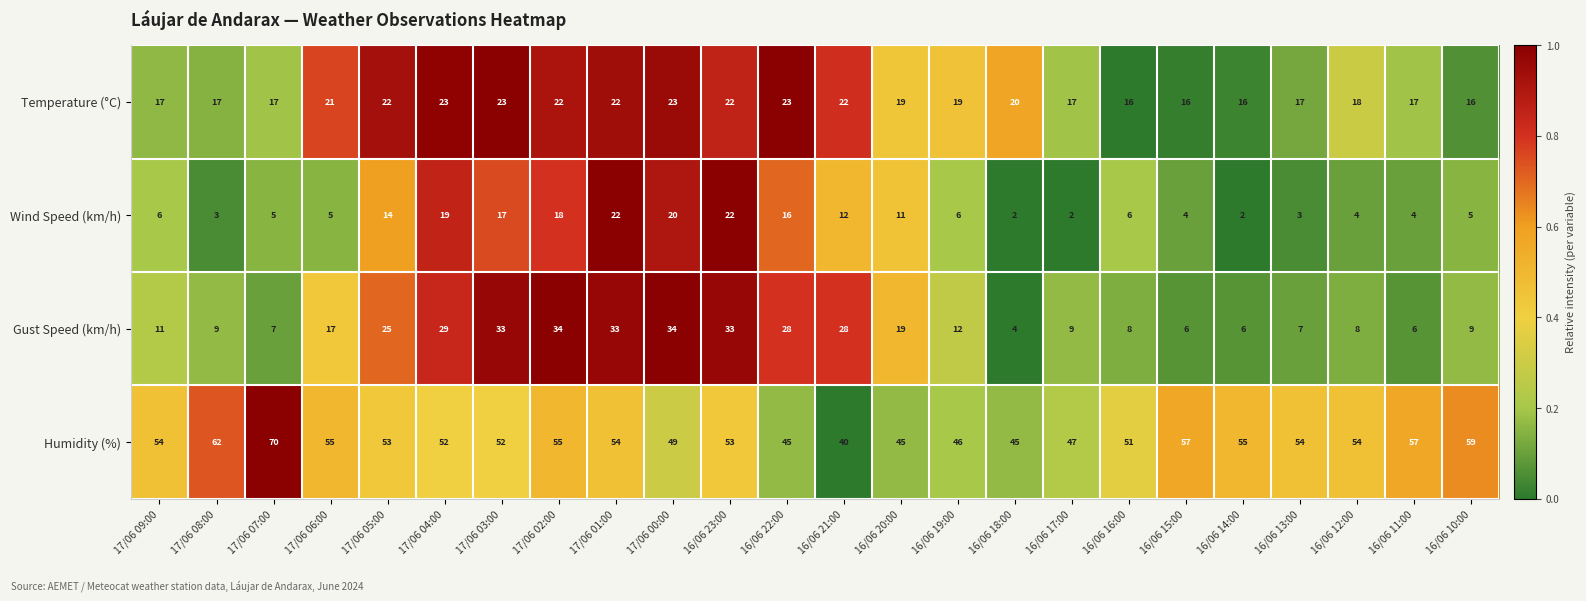

Rank the series by their maximum value, from lowest to highest.

Wind Speed (km/h), Temperature (°C), Gust Speed (km/h), Humidity (%)